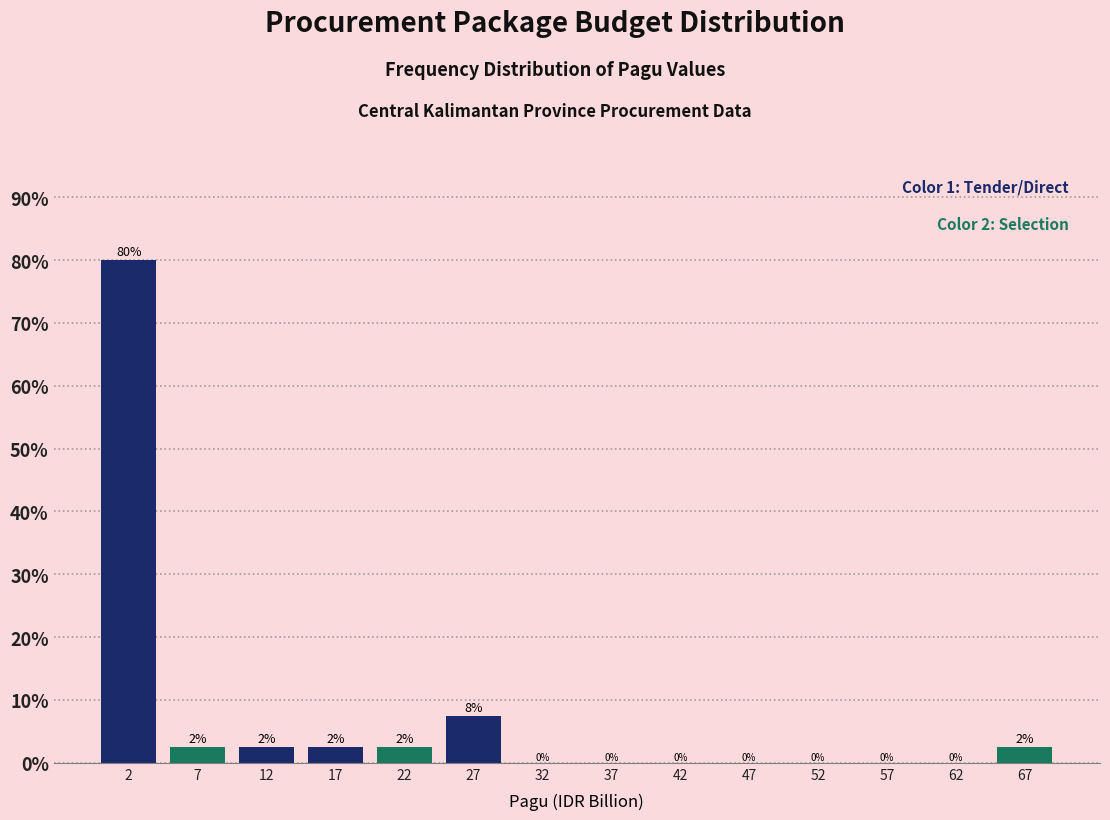

Which range on the x-axis has the tallest bar?

0 to 5